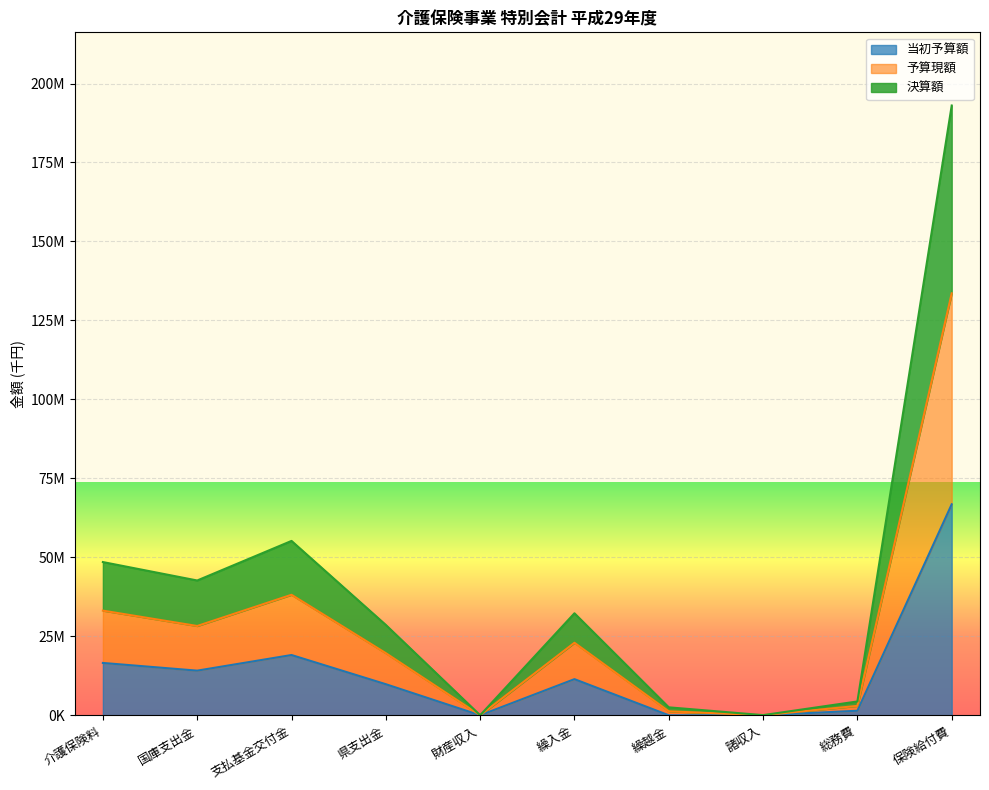

What is the difference between the highest and lowest values at 繰越金?

2511710